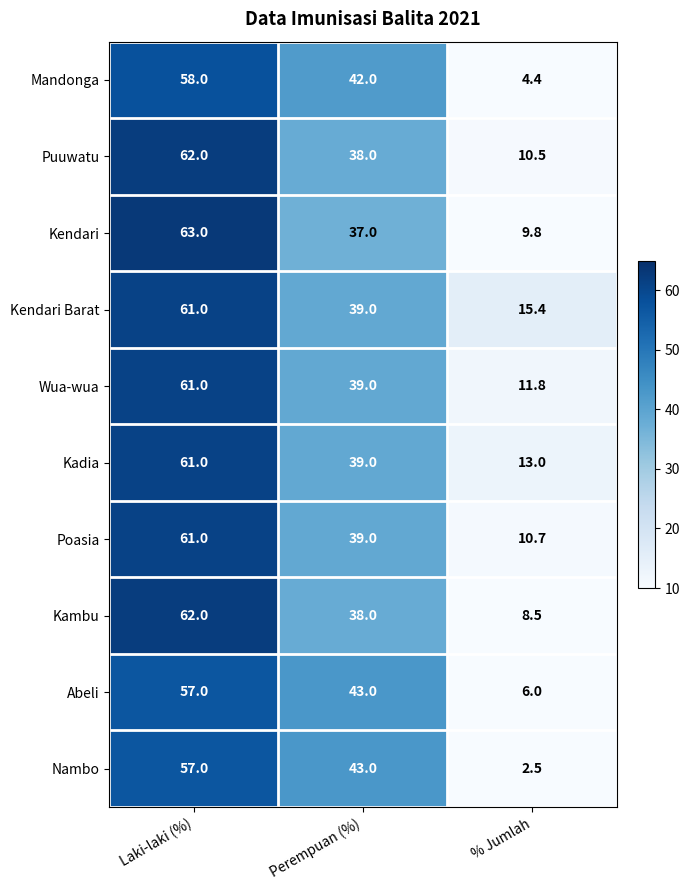

The value of Nambo at Laki-laki (%) is 74.6. True or false?

False